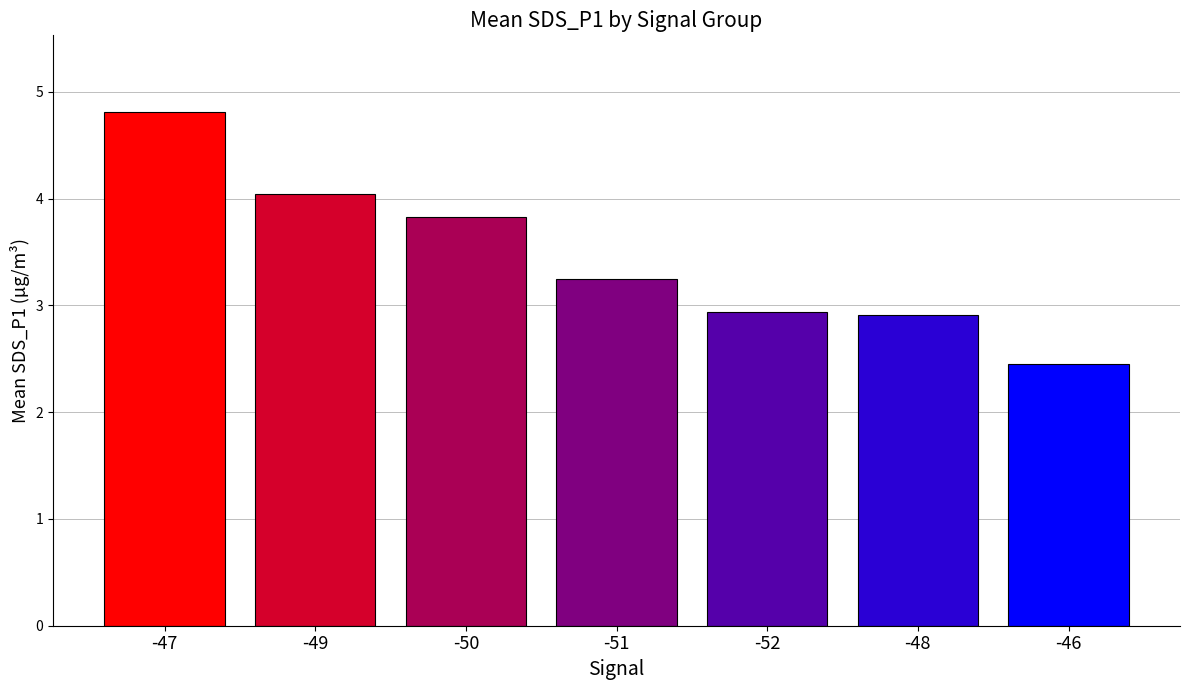

Are the bars horizontal?

No